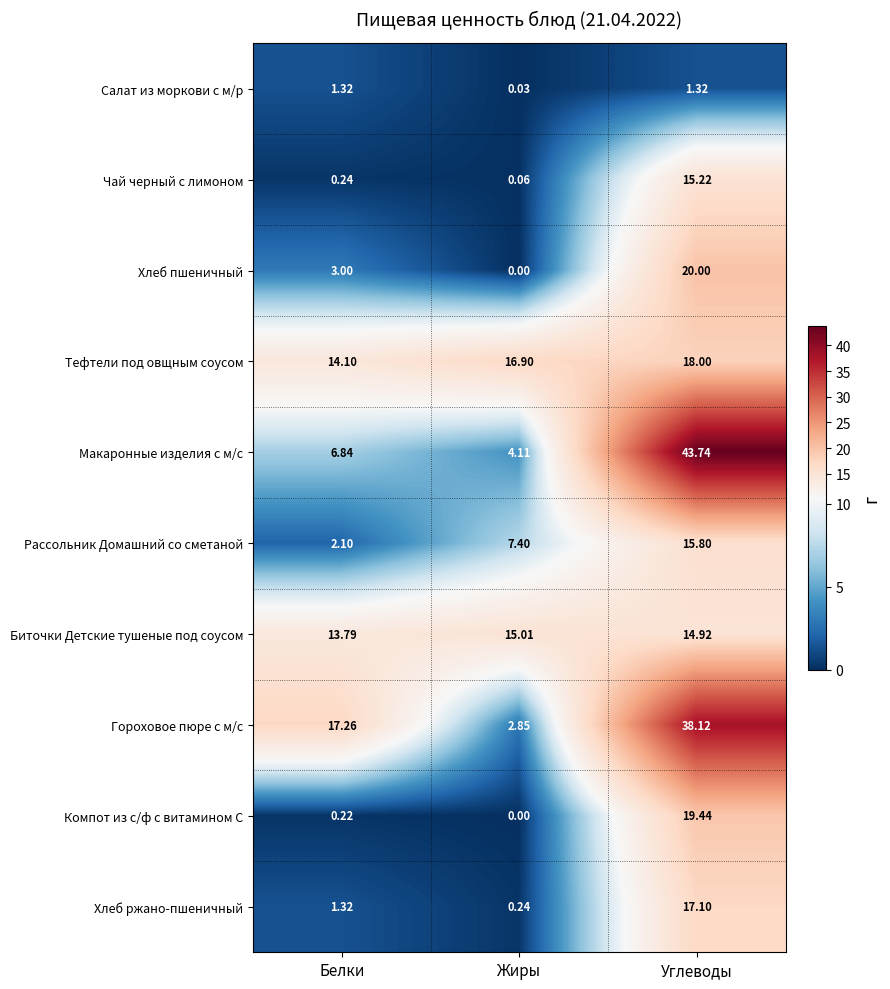

At which category is the sum across all series the highest?

Углеводы